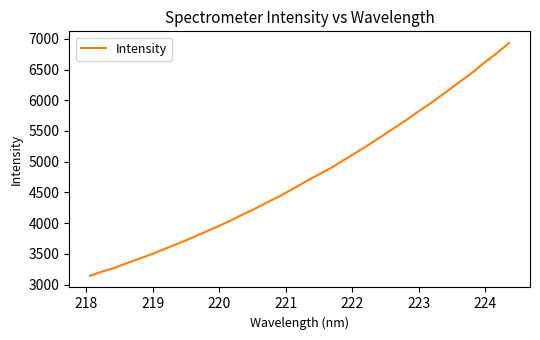

What is the smallest value displayed?

3141.7